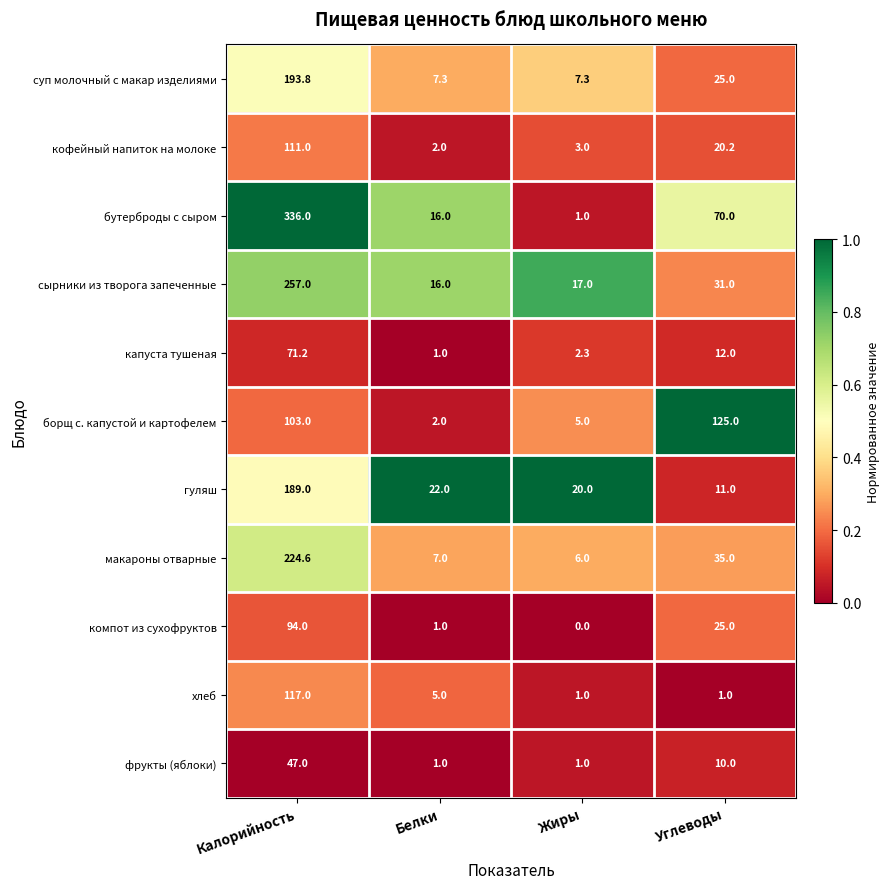

What is the spread (max minus min) of values at Белки?

21.0